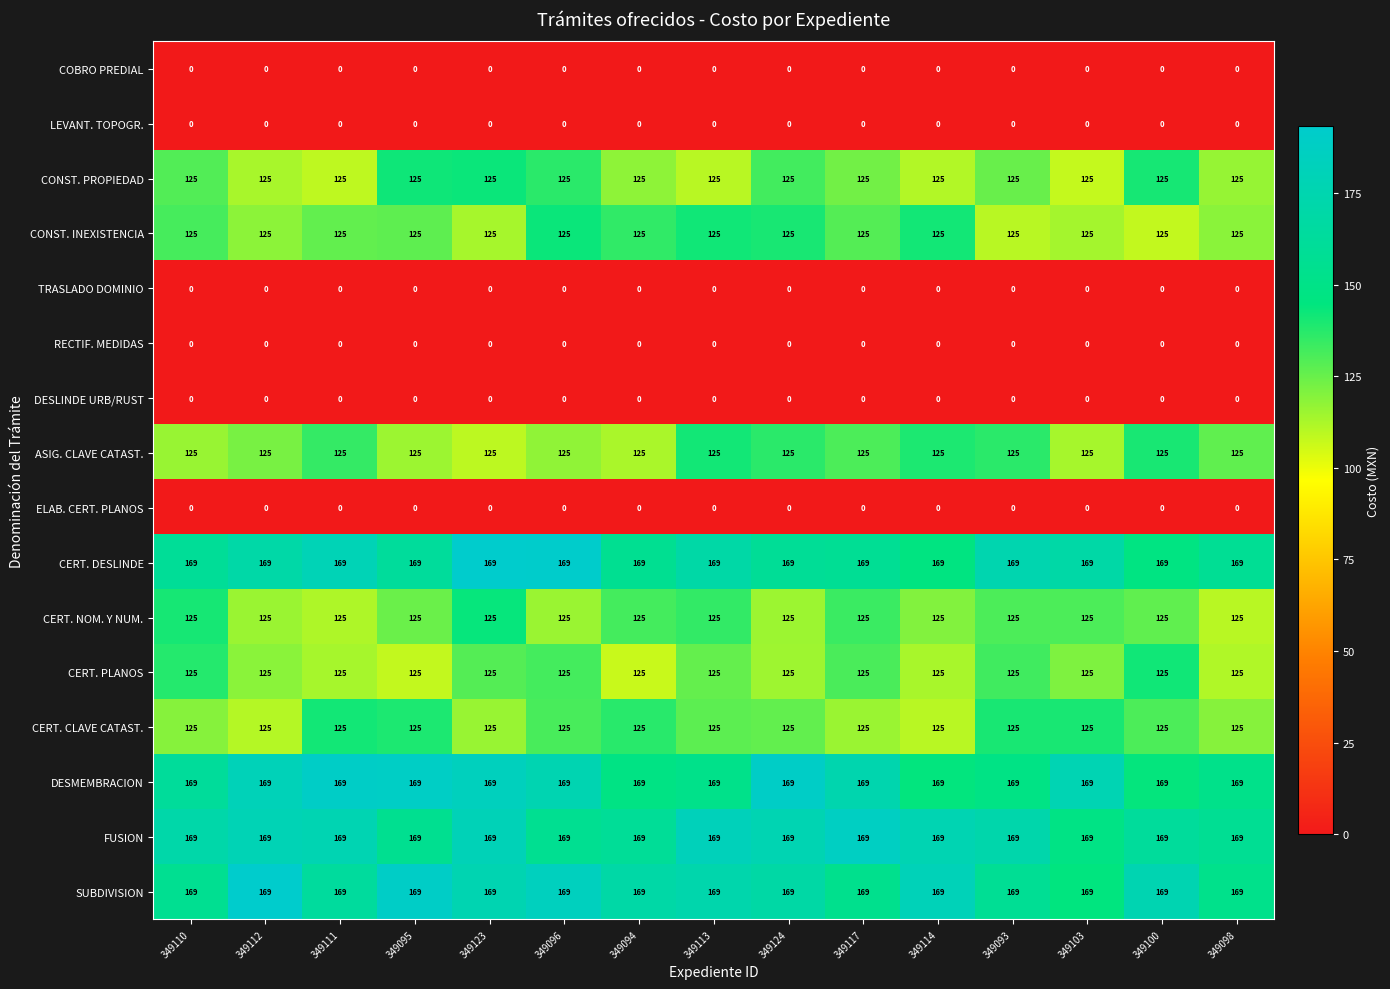

What value does the CERT. DESLINDE series have at 349112?

169